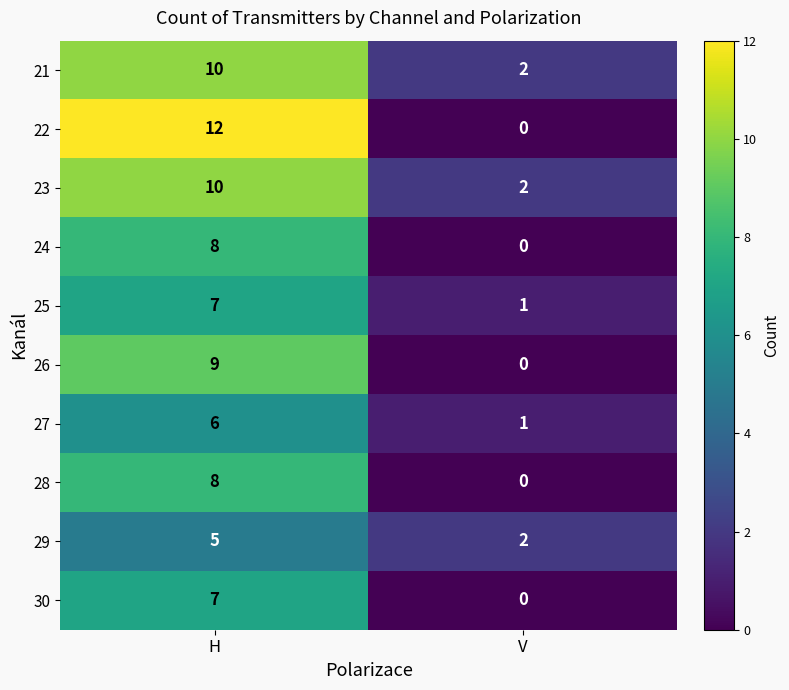

At how many categories does at least one series exceed 8?

1